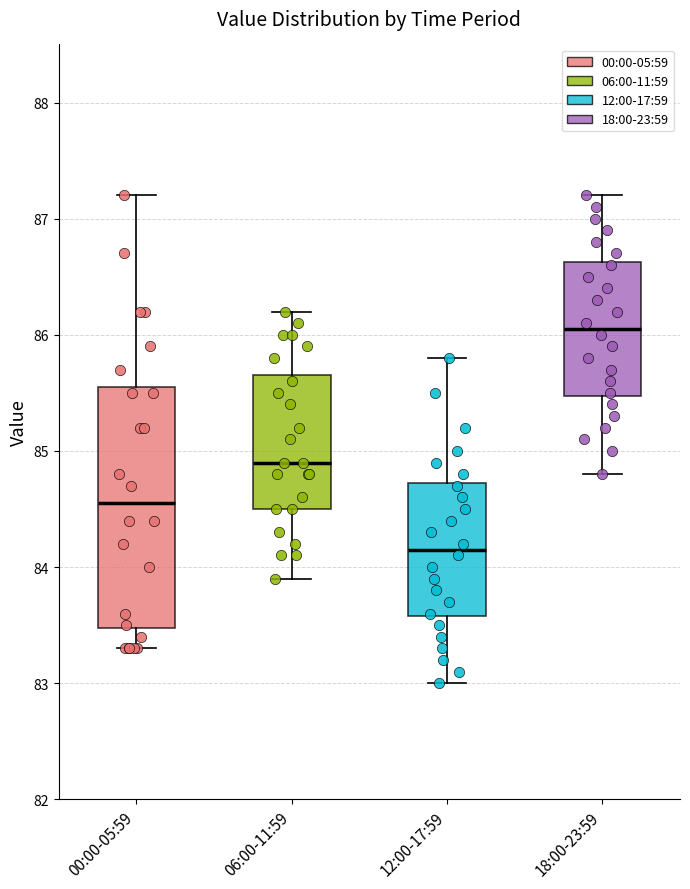

Reading left to right, transcribe this box plot: for each box, give where its median line is, the range the box spans, and where its two whiskers end, as read against the y-axis. The values are not printed on the chart, so give them approximately, as read against the axis.

00:00-05:59: median 84.6, box 83.5 to 85.6, whiskers 83.3 to 87.2
06:00-11:59: median 84.9, box 84.5 to 85.7, whiskers 83.9 to 86.2
12:00-17:59: median 84.2, box 83.6 to 84.7, whiskers 83.0 to 85.8
18:00-23:59: median 86.1, box 85.5 to 86.6, whiskers 84.8 to 87.2